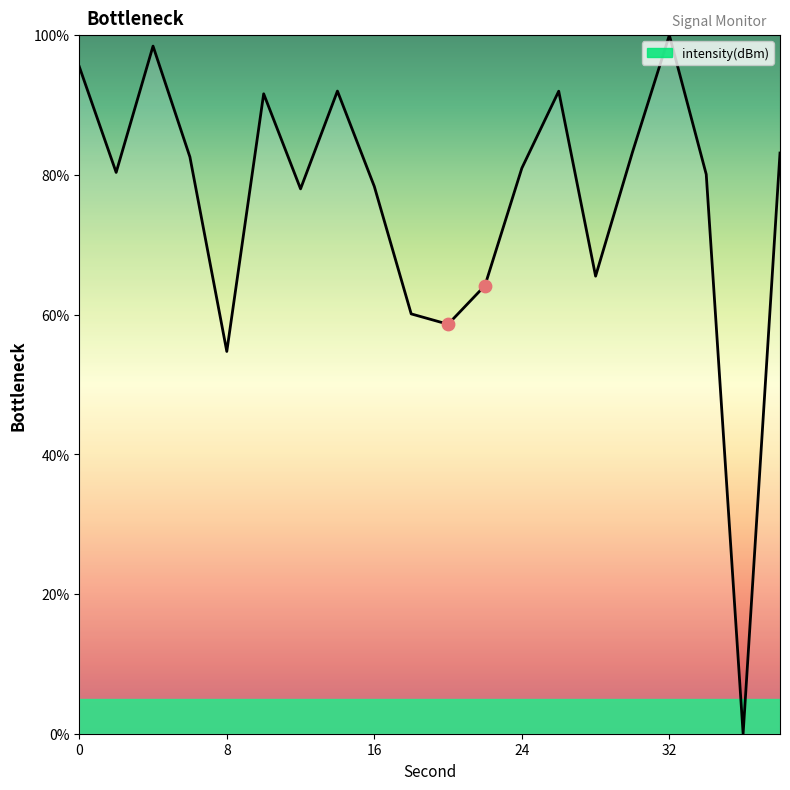

What is the maximum value shown in the chart?

100.0